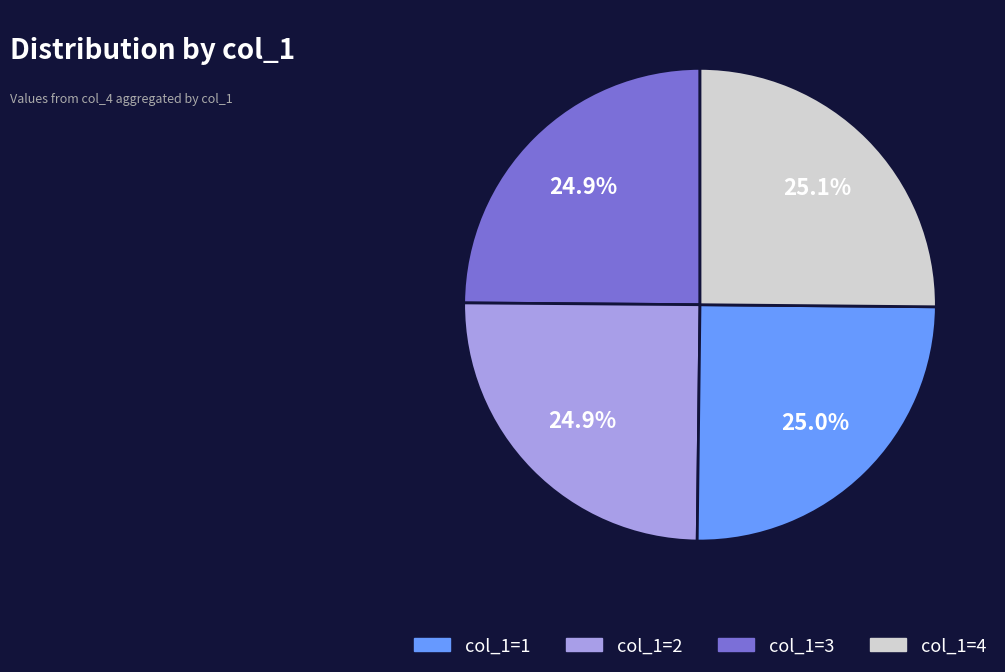

Does any single category account for the majority?

No